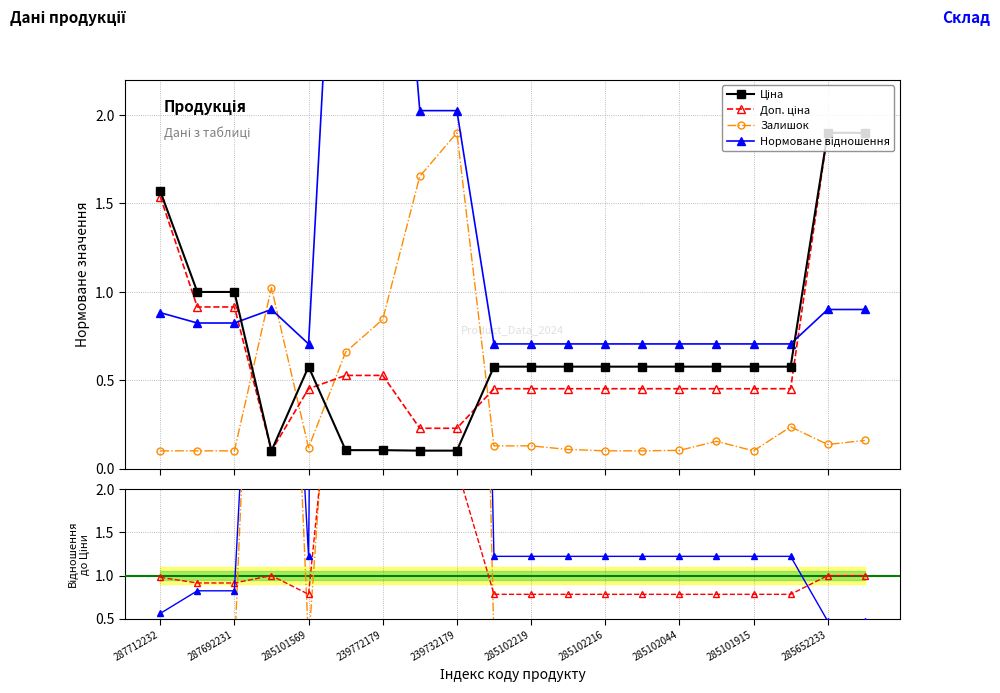

Rank the series by their maximum value, from highest to lowest.

Нормоване відношення, Залишок, Доп. ціна, Ціна